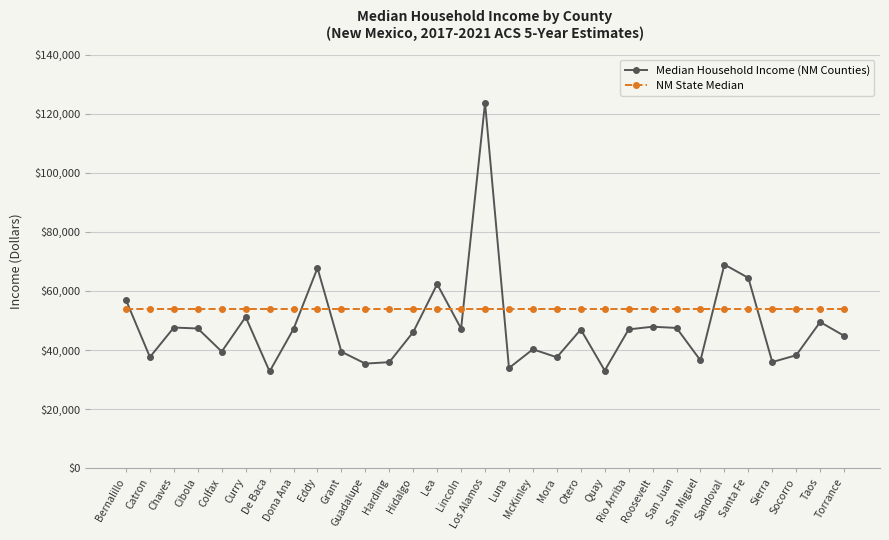

How many data points in Median Household Income (NM Counties) are less than 46949?

15